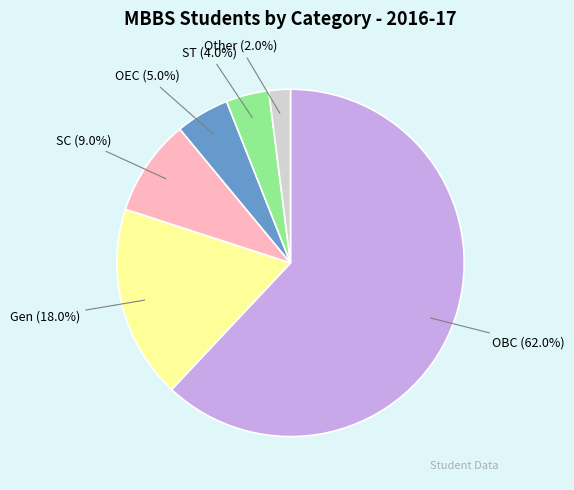

Does any single category account for the majority?

Yes